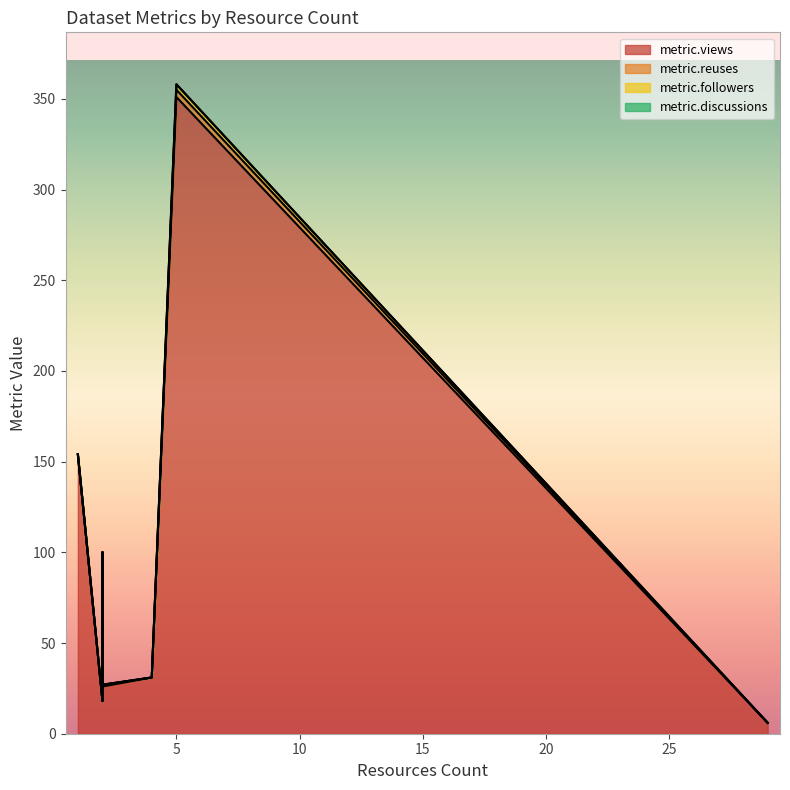

At how many categories does at least one series exceed 288?

1